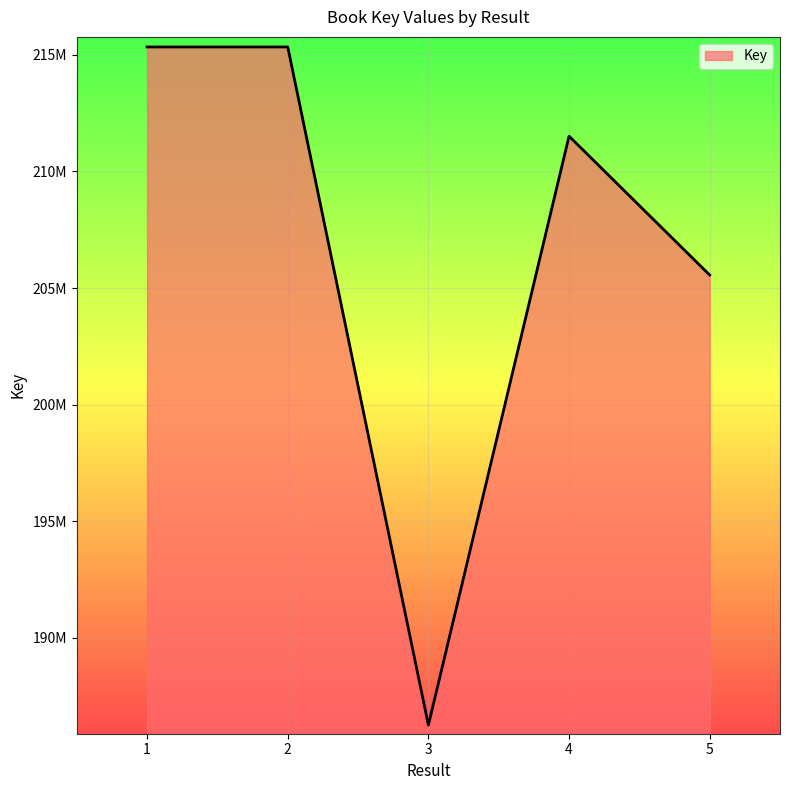

Does the chart display data point markers on the line(s)?

No